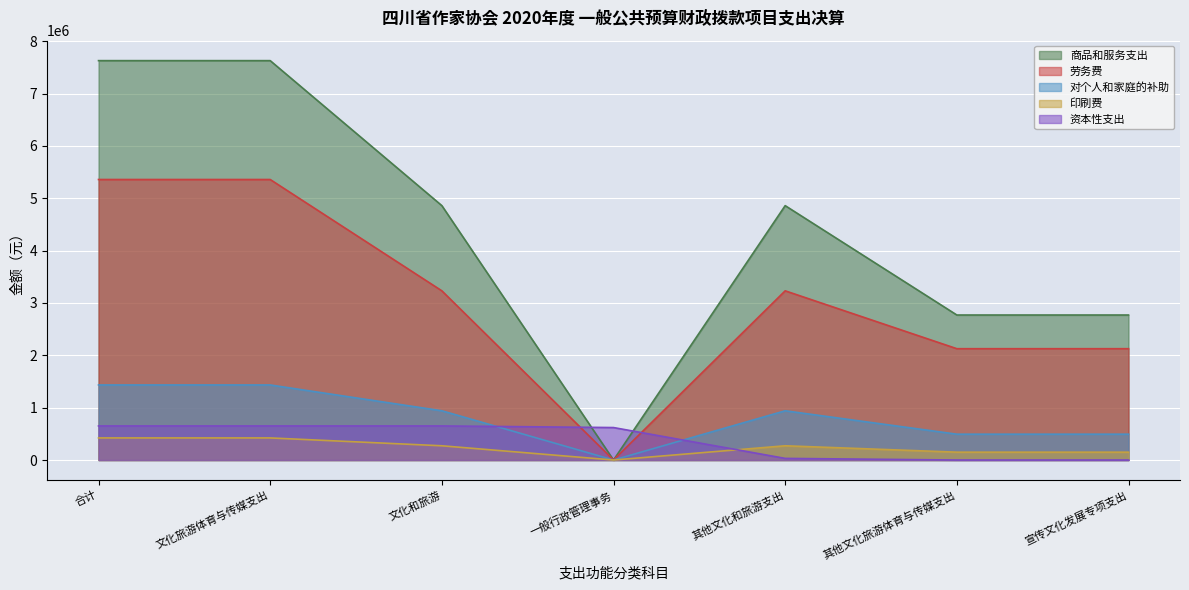

How many intersections are there between 资本性支出 and 商品和服务支出?

2